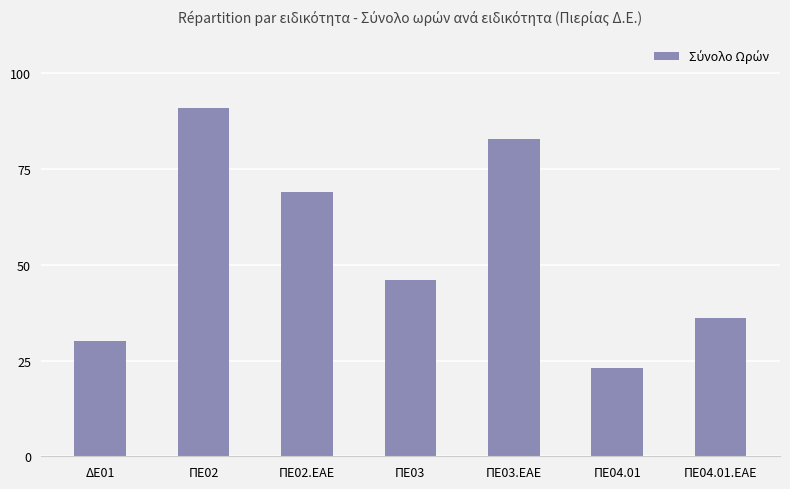

Does the chart contain stacked bars?

No